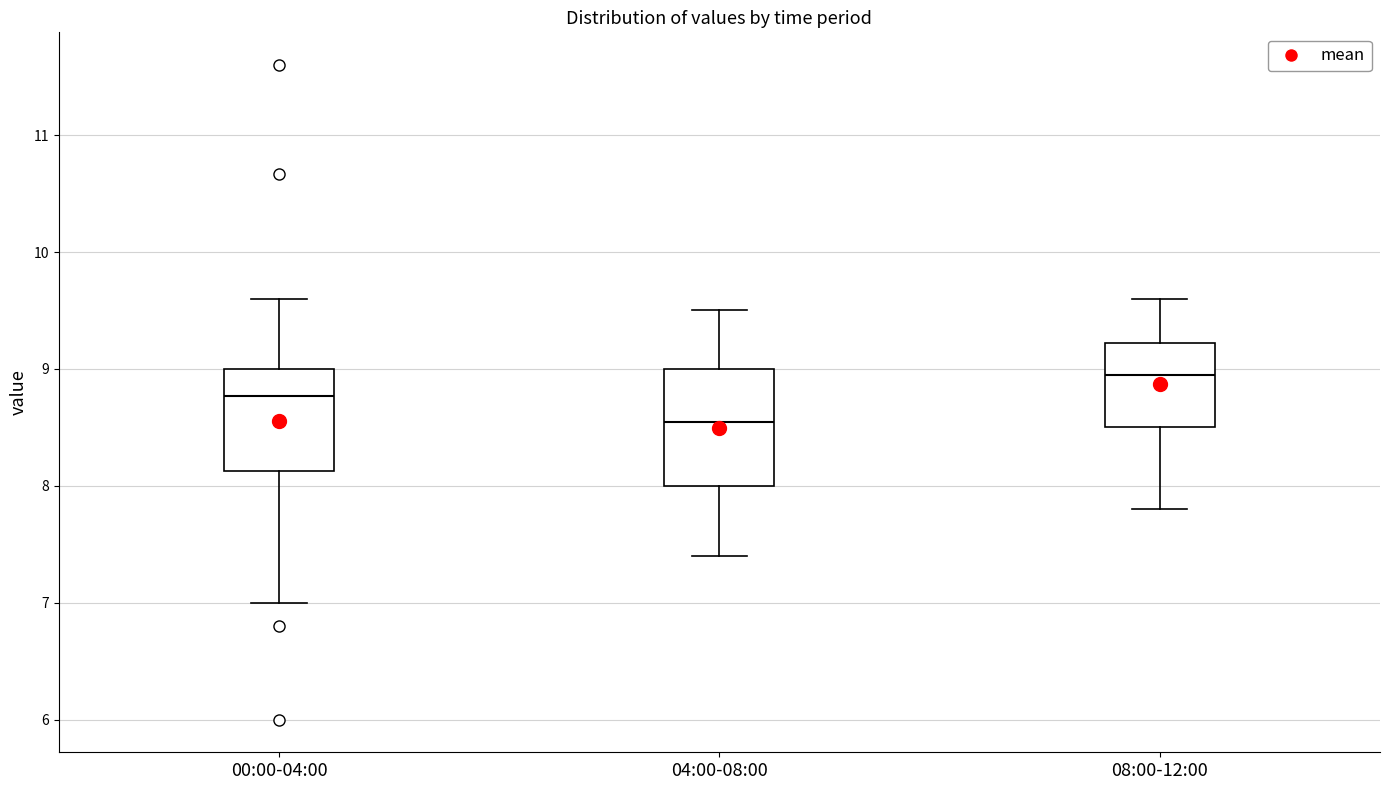

Where does the lower whisker of the box for 08:00-12:00 end on the y-axis? The values are not printed on the chart, so give them approximately, as read against the axis.

7.8